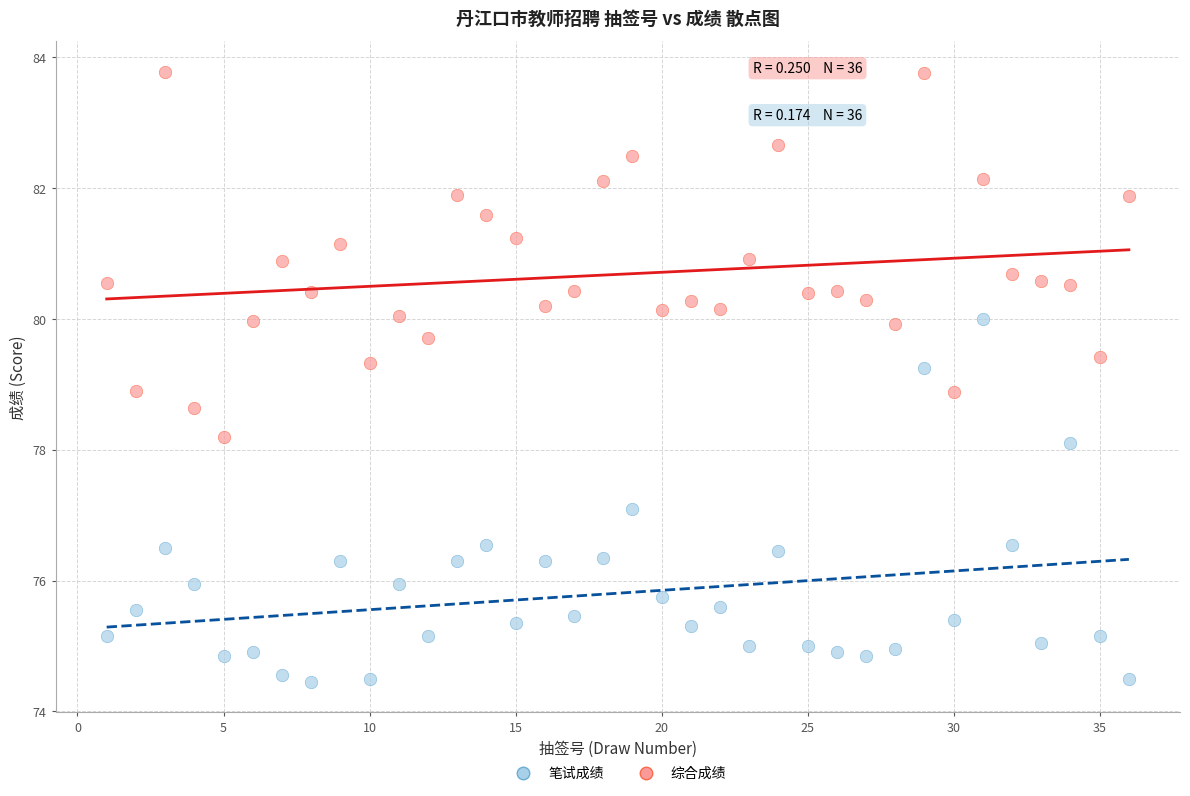

Which series reaches the minimum Y coordinate?

笔试成绩